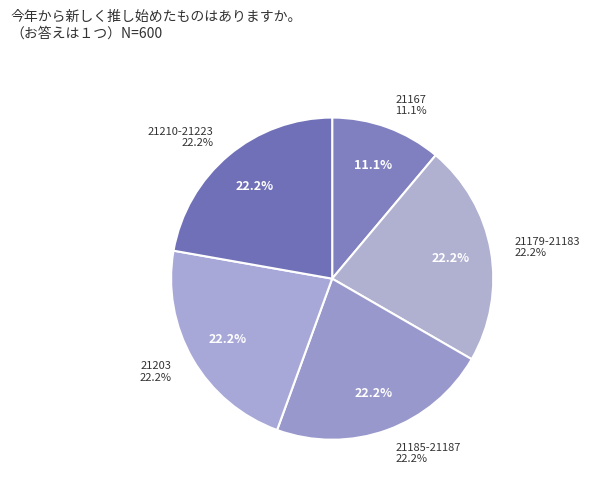

What is the ratio of the value at 21223 to the value at 21179?

1.0